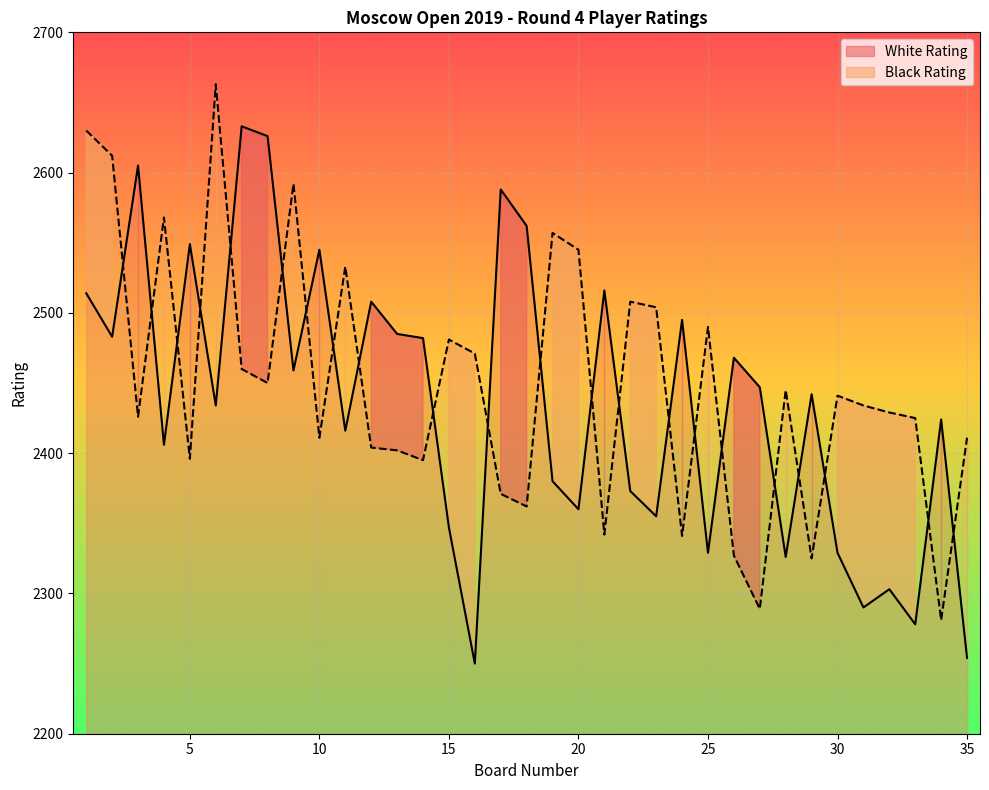

How many interior local valleys does the Black Rating series have?

11